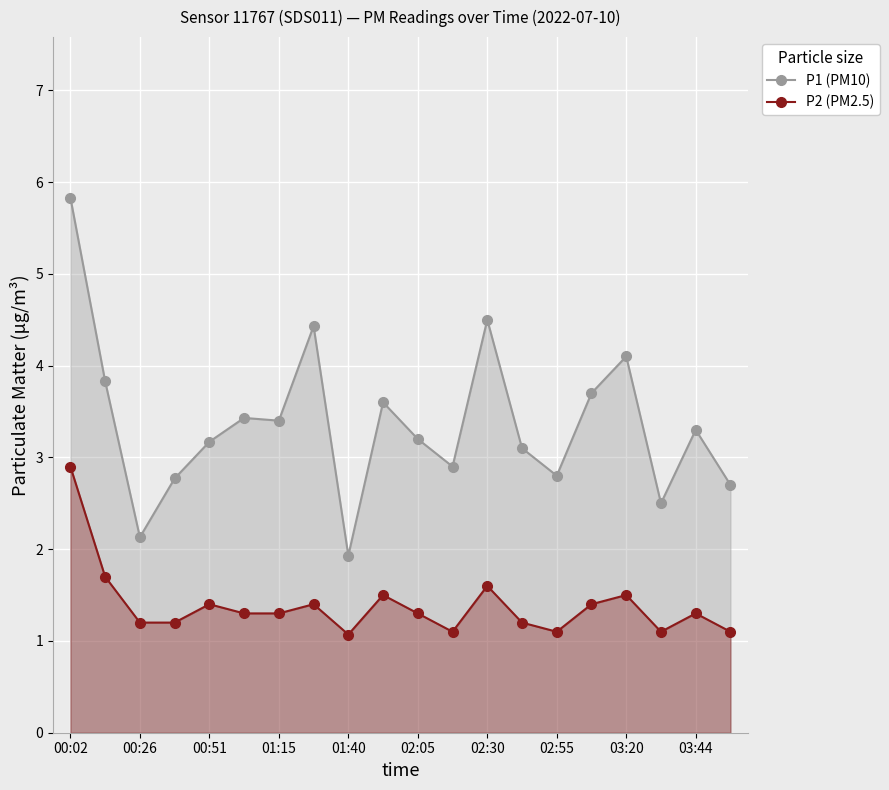

Between 00:26 and 02:55, which series saw the biggest shift?

P1 (PM10)